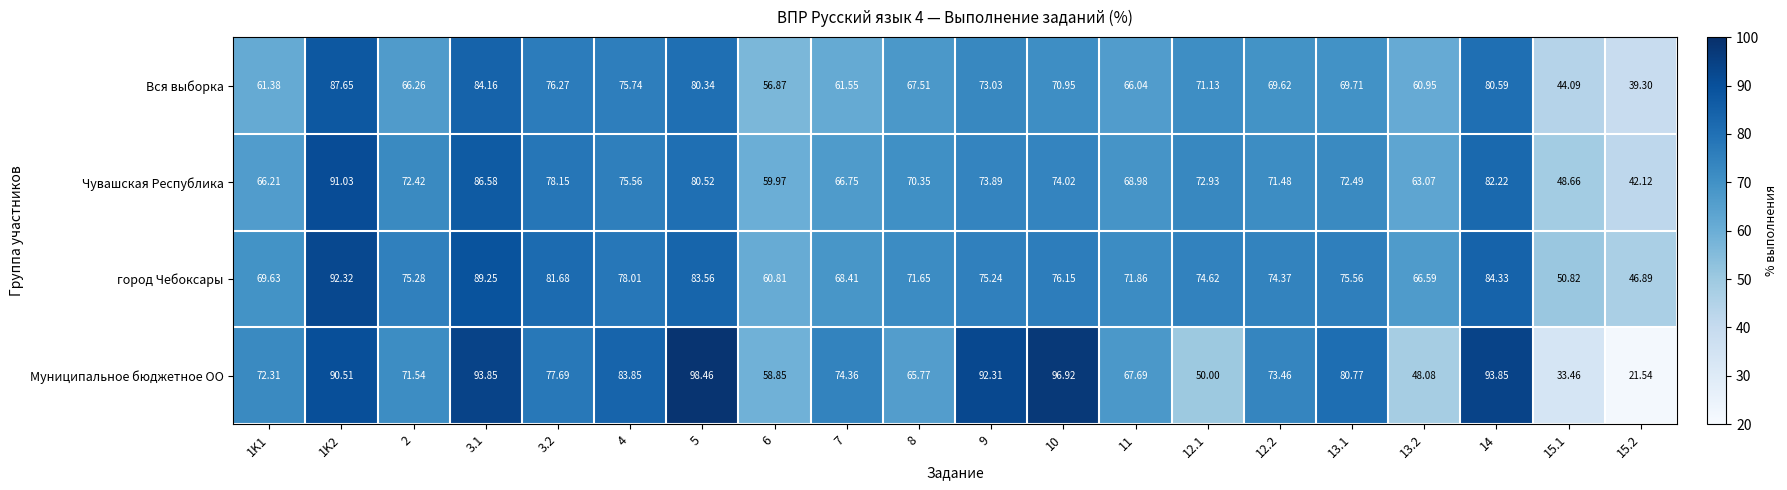

Which series has the largest range (max minus min)?

Муниципальное бюджетное ОО